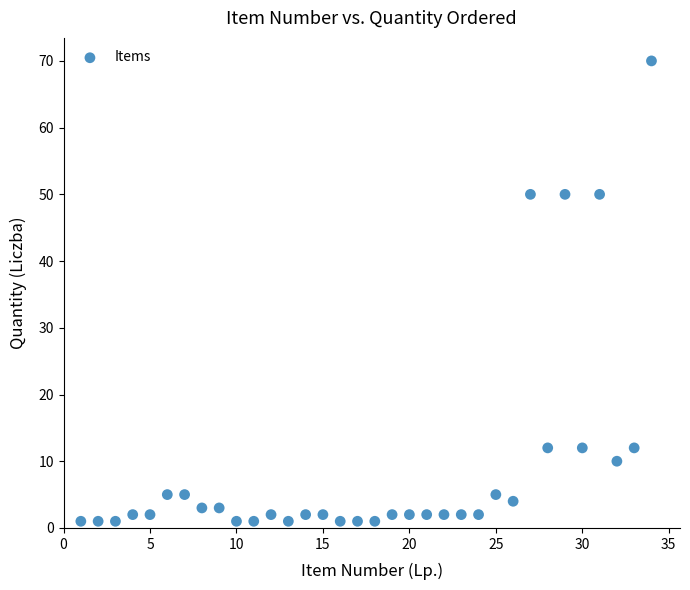

What is the range of X values (max minus min)?

33